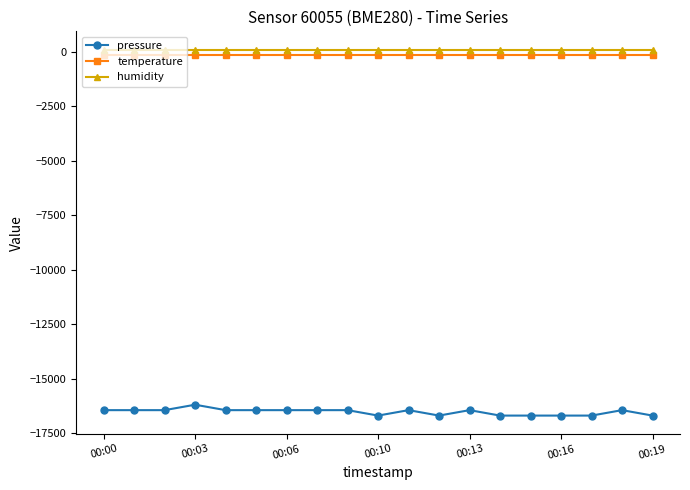

True or false: humidity and pressure cross at least once.

False